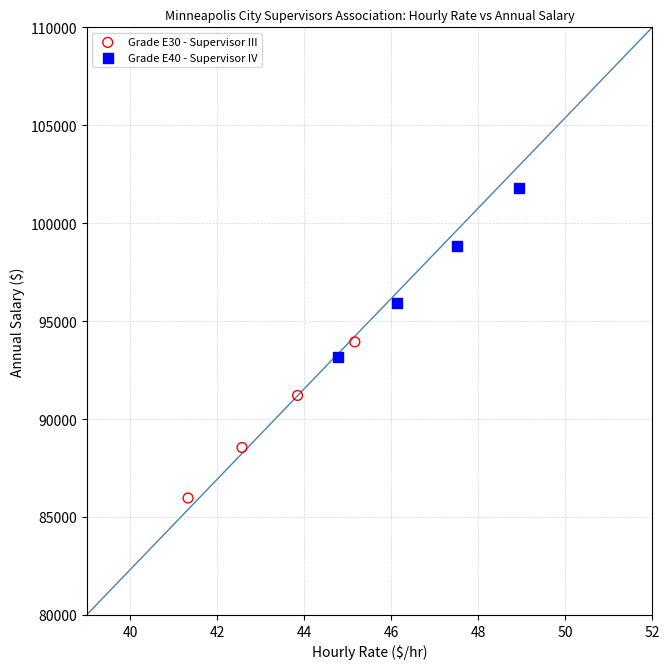

What are all the series names shown in the legend?

Grade E30 - Supervisor III, Grade E40 - Supervisor IV